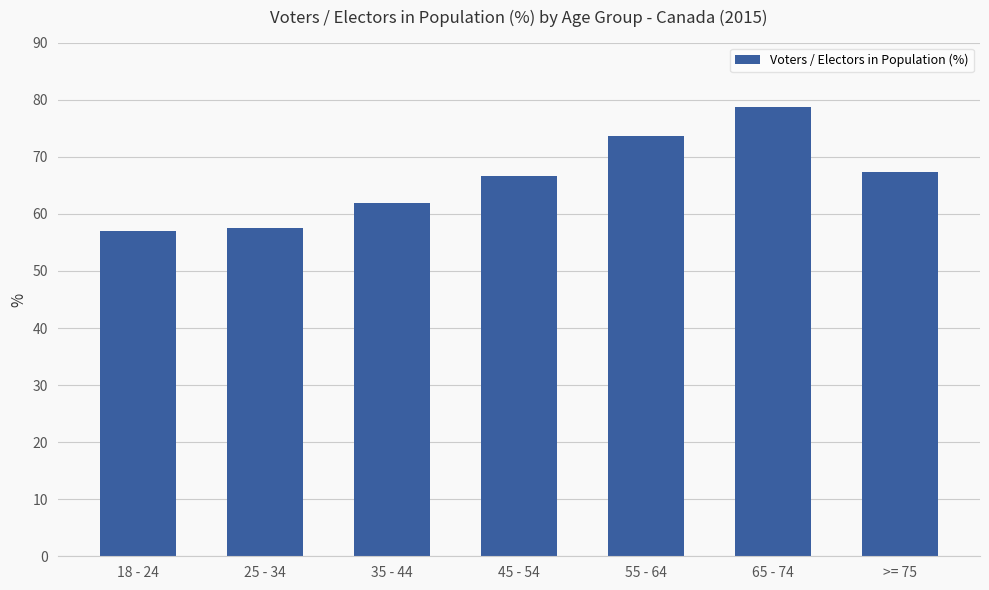

What position from the right is 25 - 34?

6